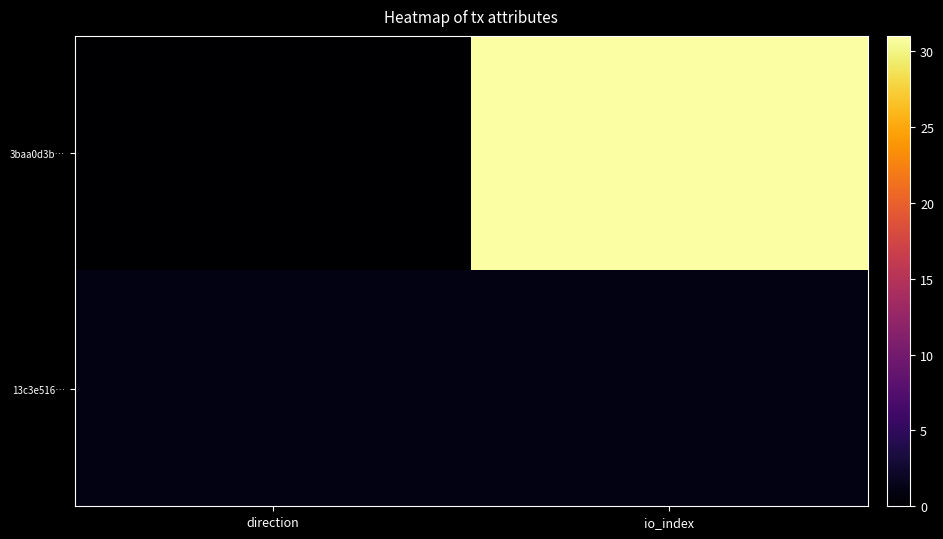

Rank the series by their maximum value, from highest to lowest.

3baa0d3b…, 13c3e516…